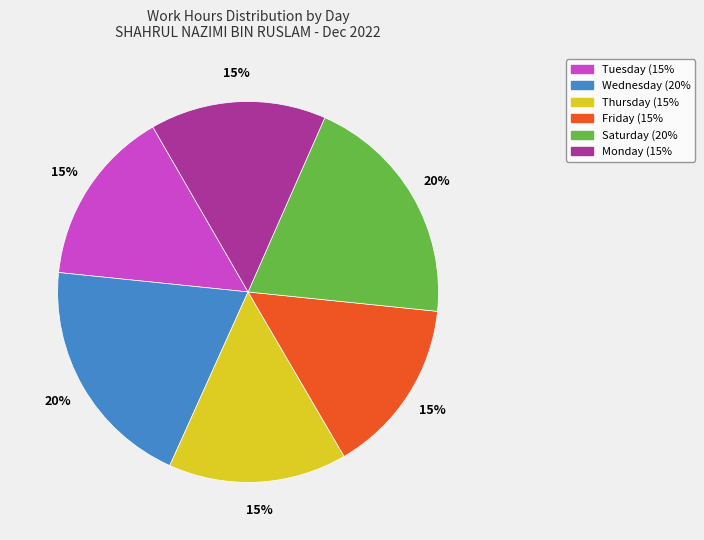

Is there any slice that represents more than half of the pie?

No